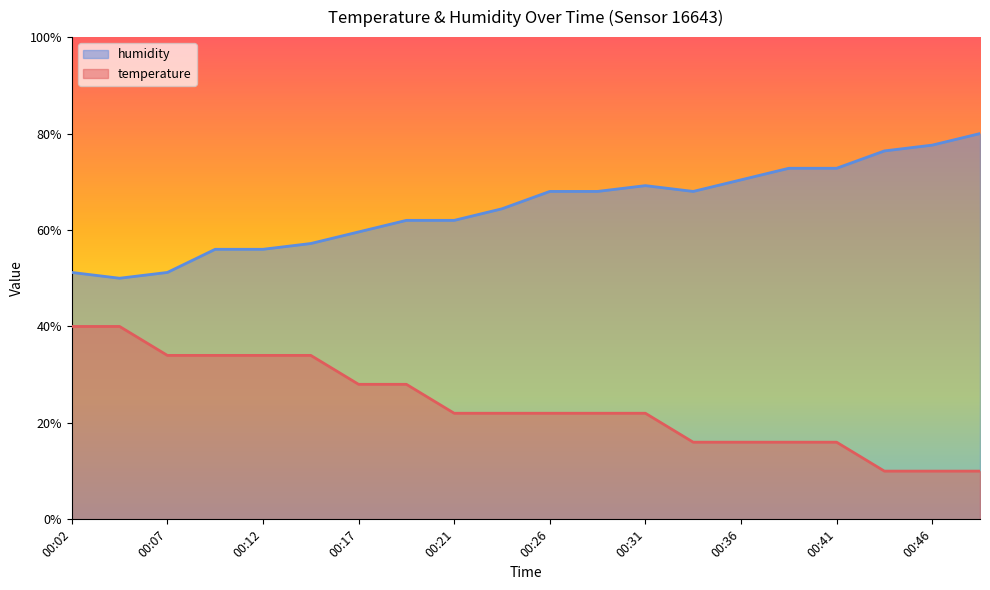

Is the value of humidity at 00:04 greater than the value of temperature at 00:44?

Yes